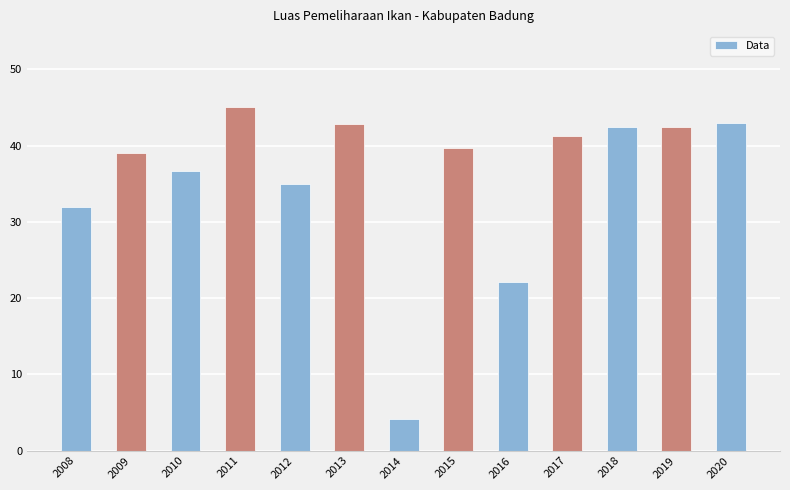

What is the smallest value displayed?

4.2